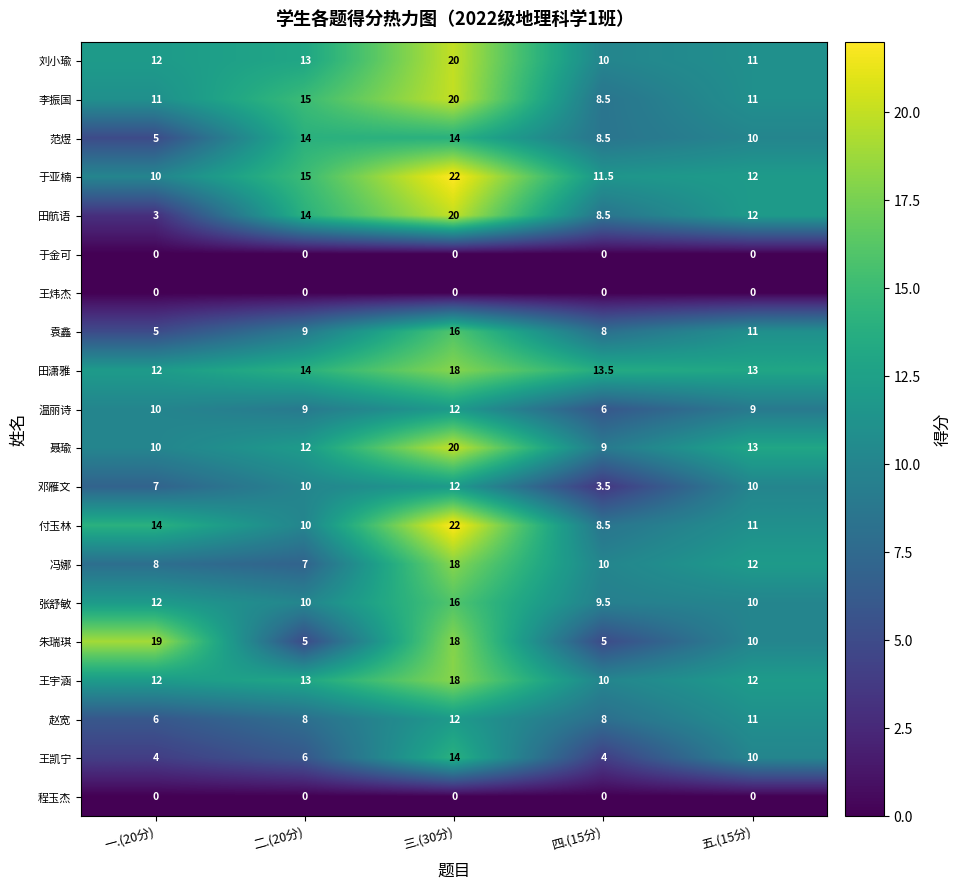

What is the spread (max minus min) of values at 四.(15分)?

13.5